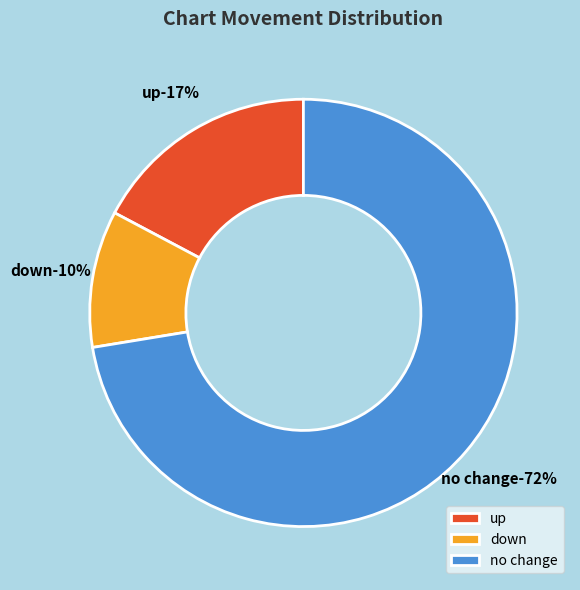

Count the number of slices in the pie.

3